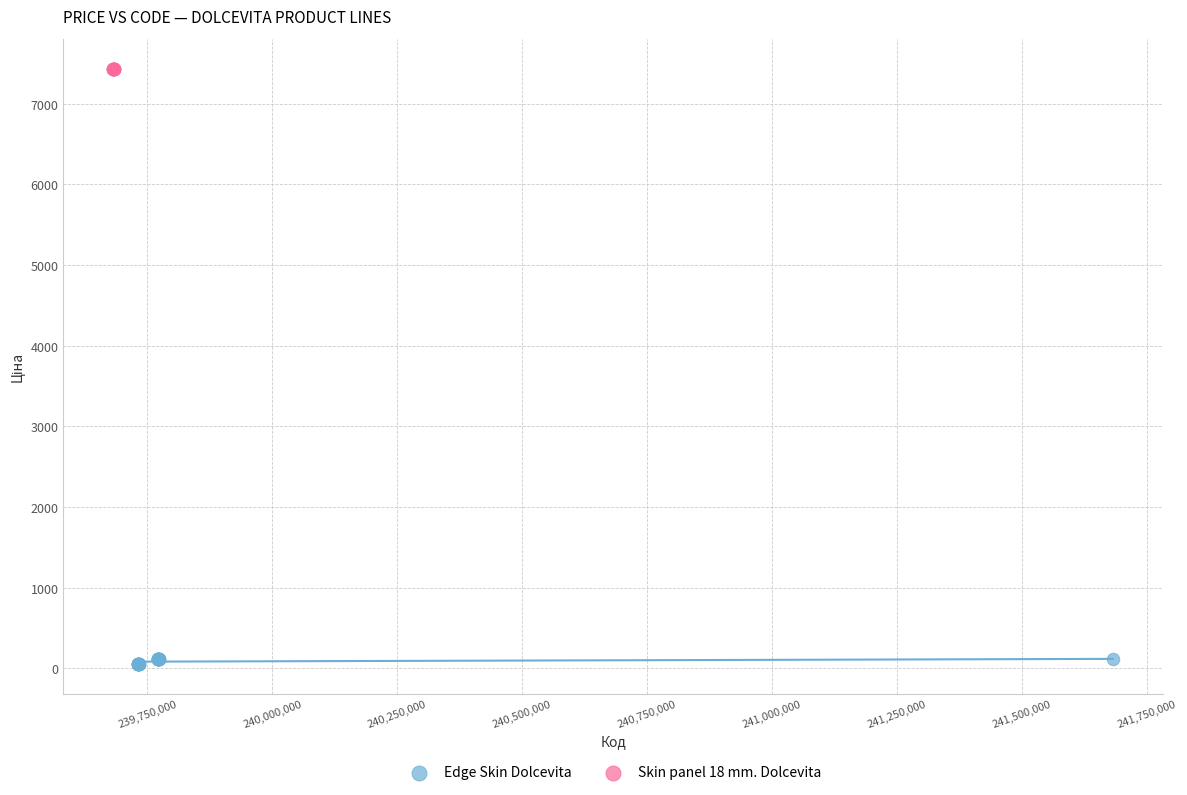

Which series reaches the minimum Y coordinate?

Edge Skin Dolcevita